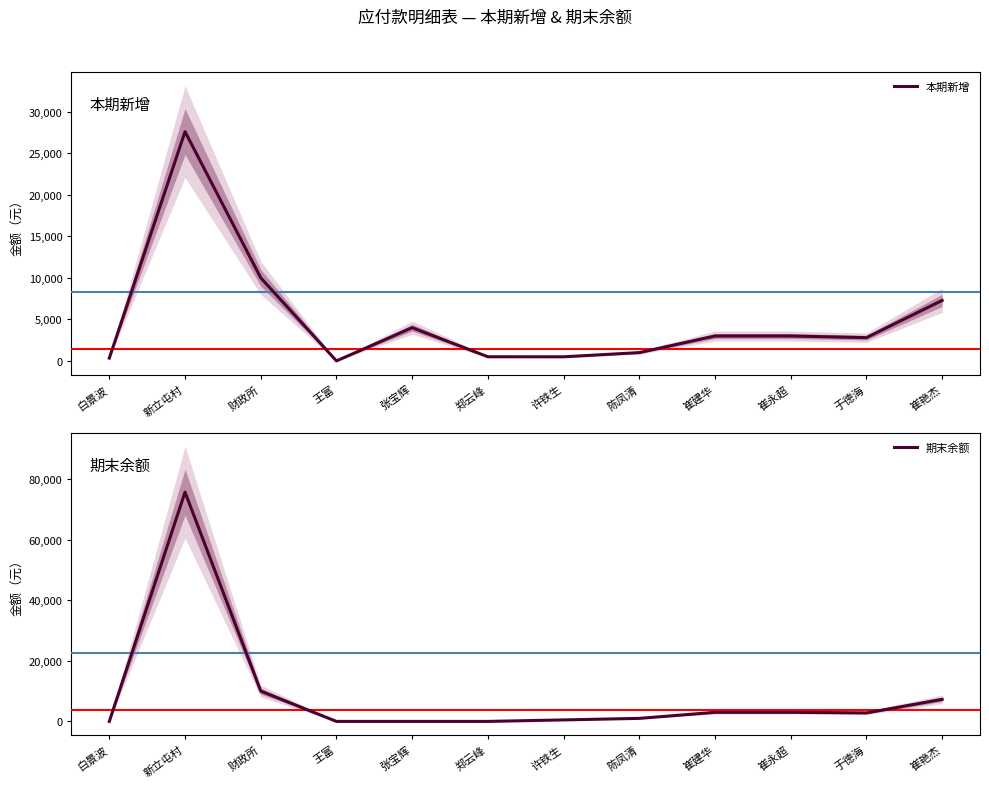

At how many categories does at least one series exceed 4403?

3